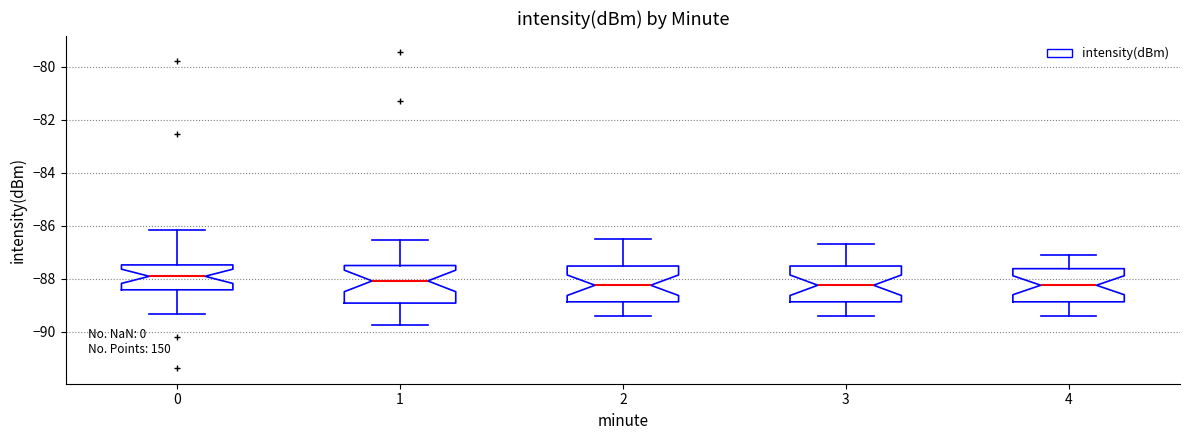

Where does the median line of the box at x = 4 sit on the y-axis? The values are not printed on the chart, so give them approximately, as read against the axis.

-88.2